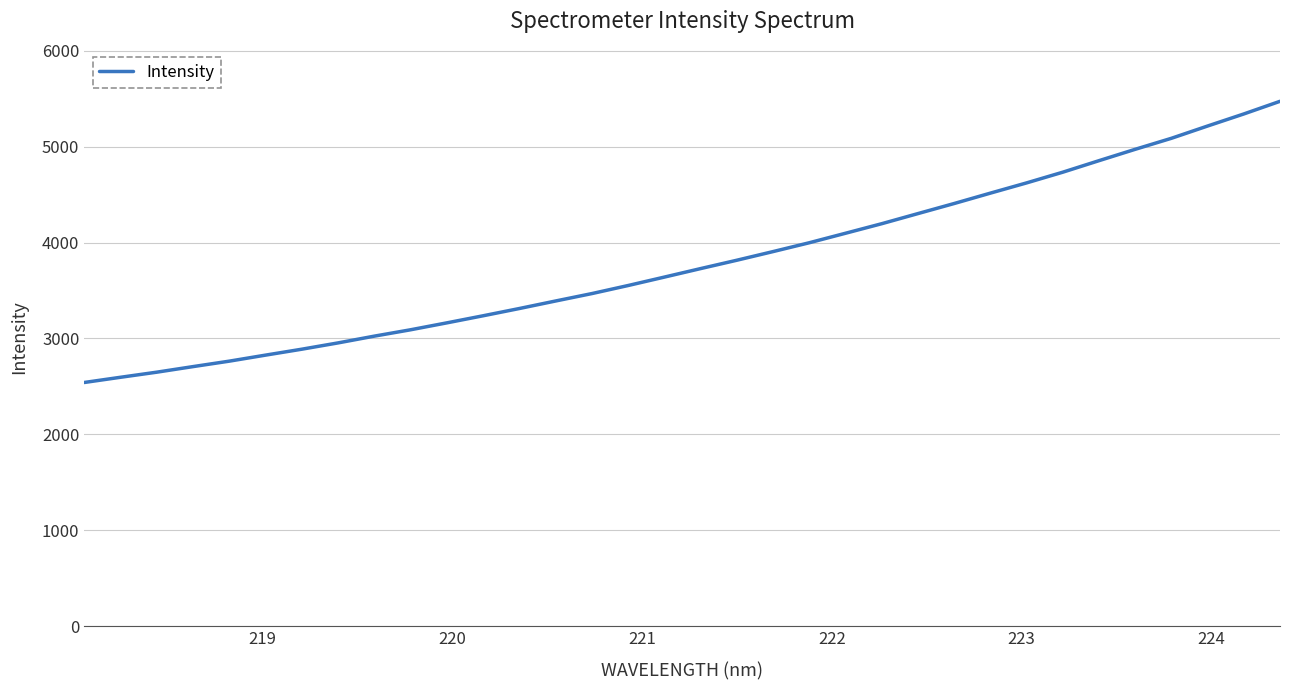

What is the maximum value shown in the chart?

5473.2